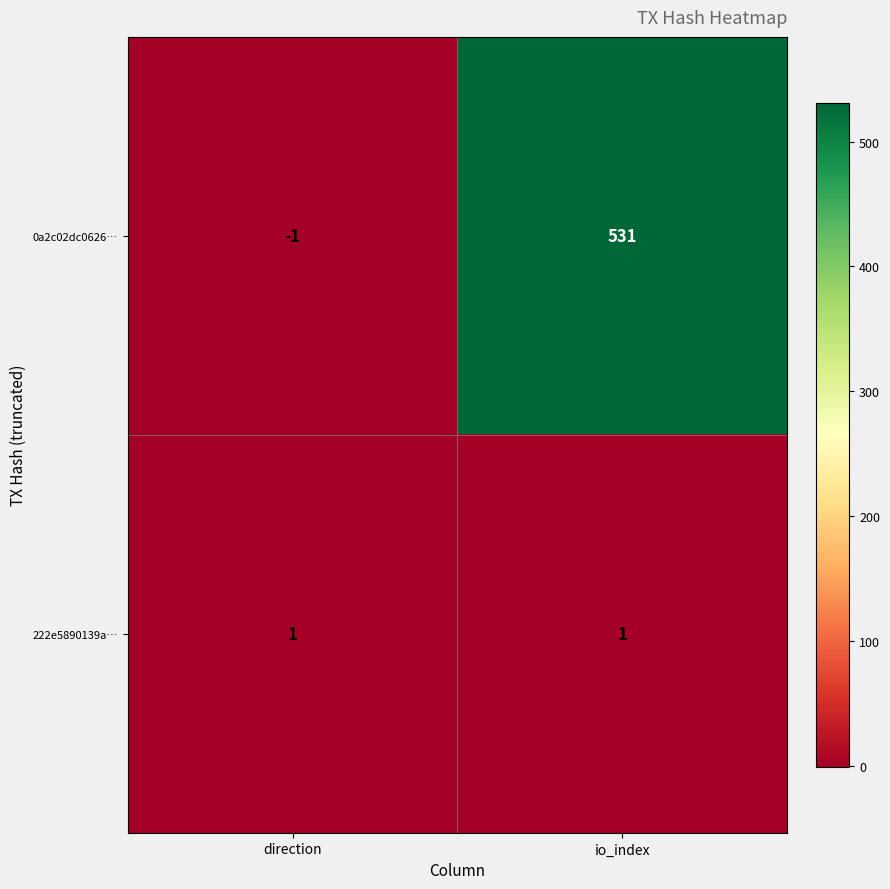

How many distinct data groups are displayed?

2